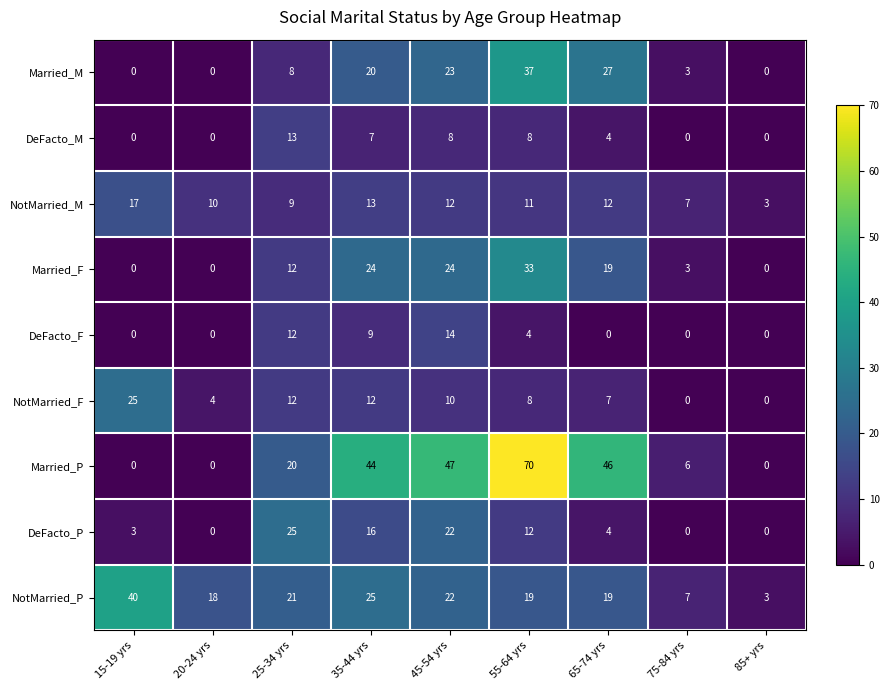

What is the highest value of the DeFacto_P series?

25